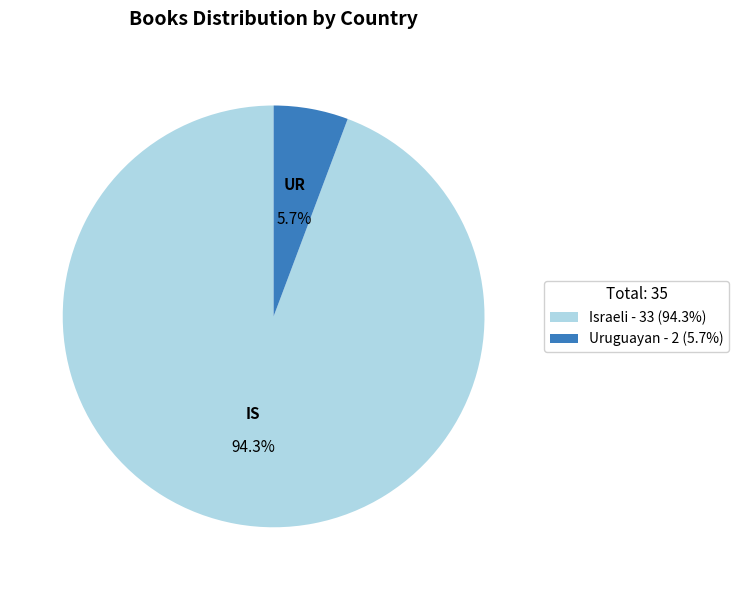

How many slices are in this pie chart?

2